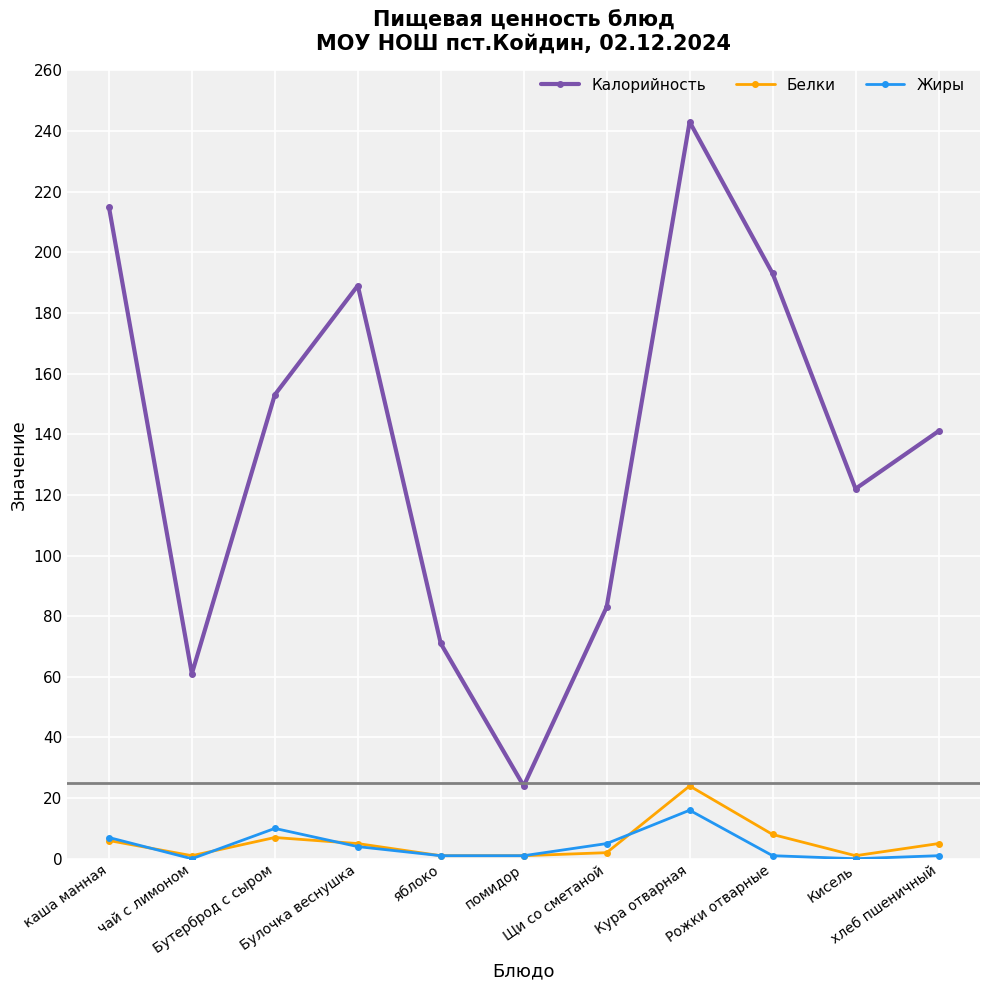

What is the maximum value shown in the chart?

243